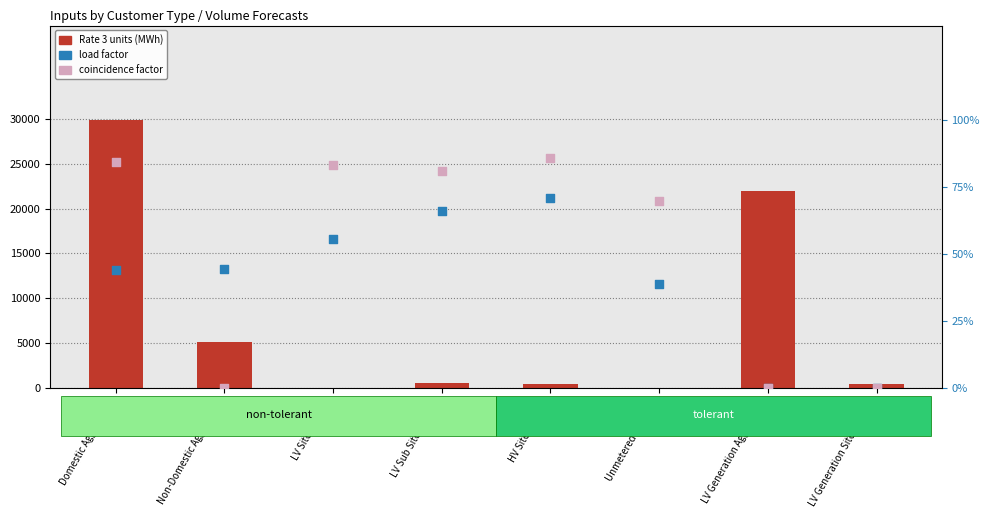

What are all the series names shown in the legend?

Rate 3 units (MWh), load factor, coincidence factor